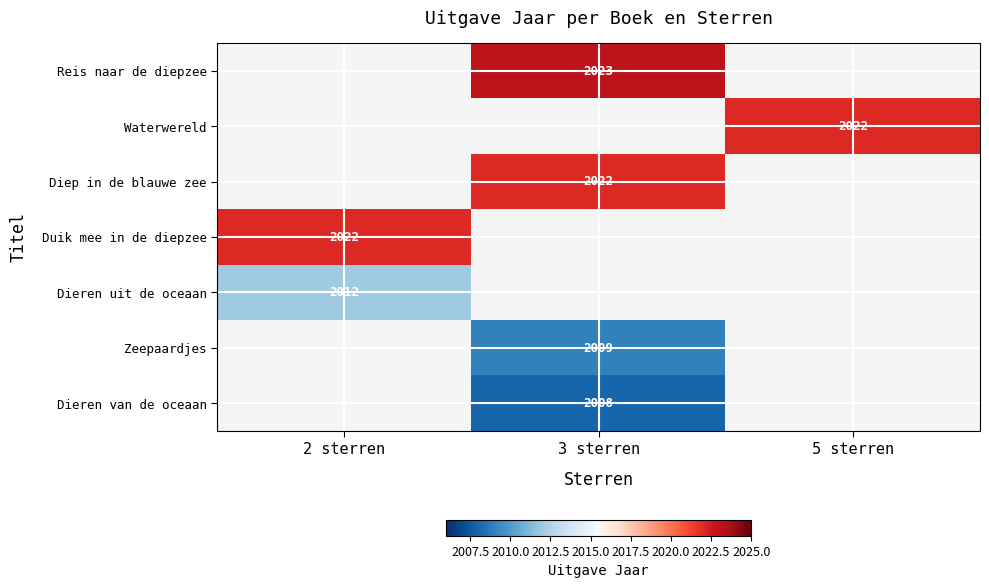

The value of Dieren uit de oceaan at 2 sterren is 2012. True or false?

True